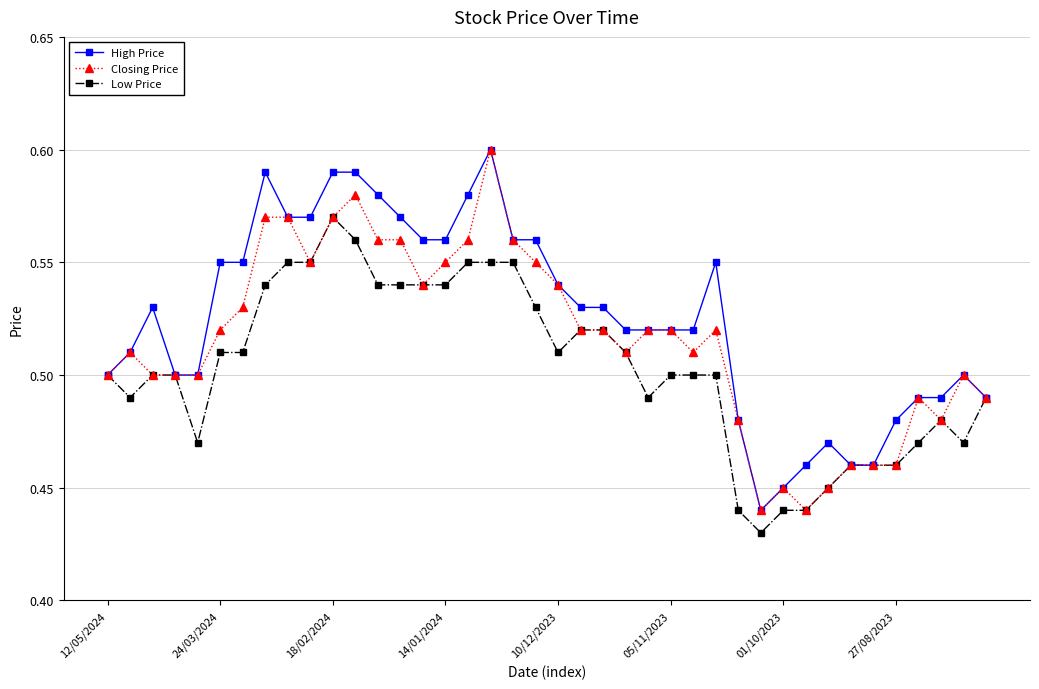

List the series in order of their overall mean, highest first.

High Price, Closing Price, Low Price